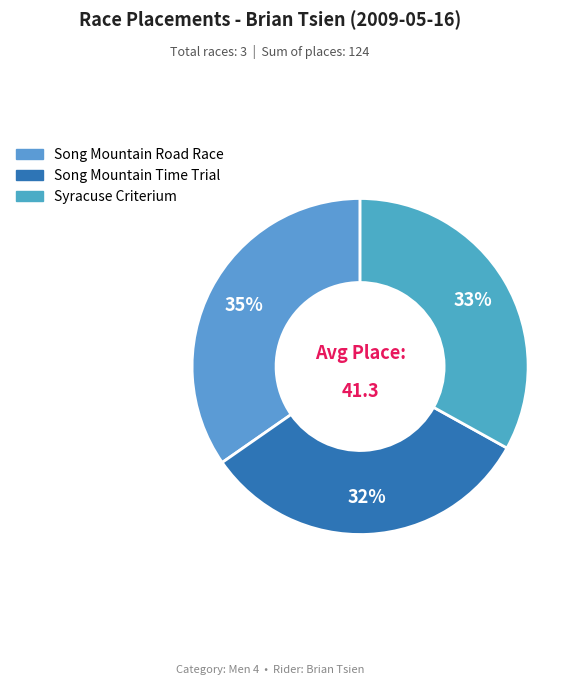

True or false: Song Mountain Road Race accounts for 35% of the total.

True